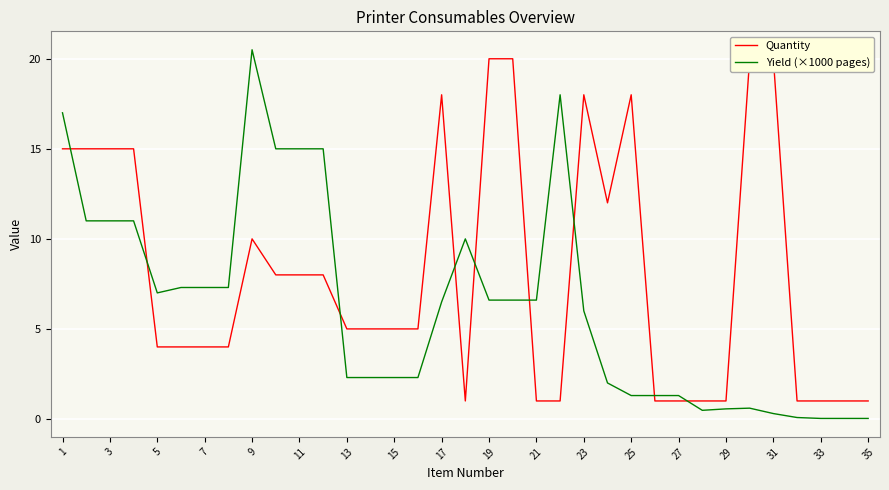

Is it true that Yield (×1000 pages) equals 6.6 at 21?

True